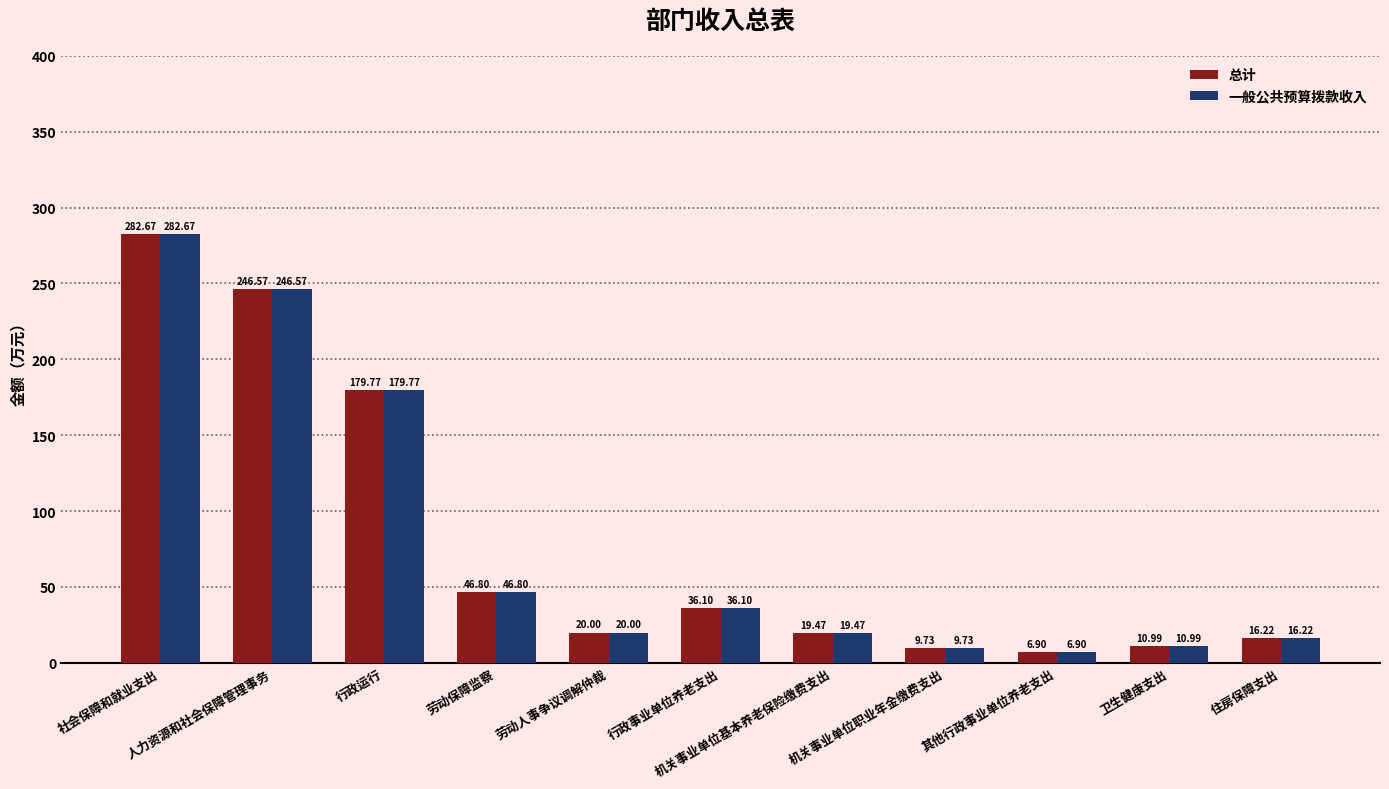

At how many categories does at least one series exceed 144?

3